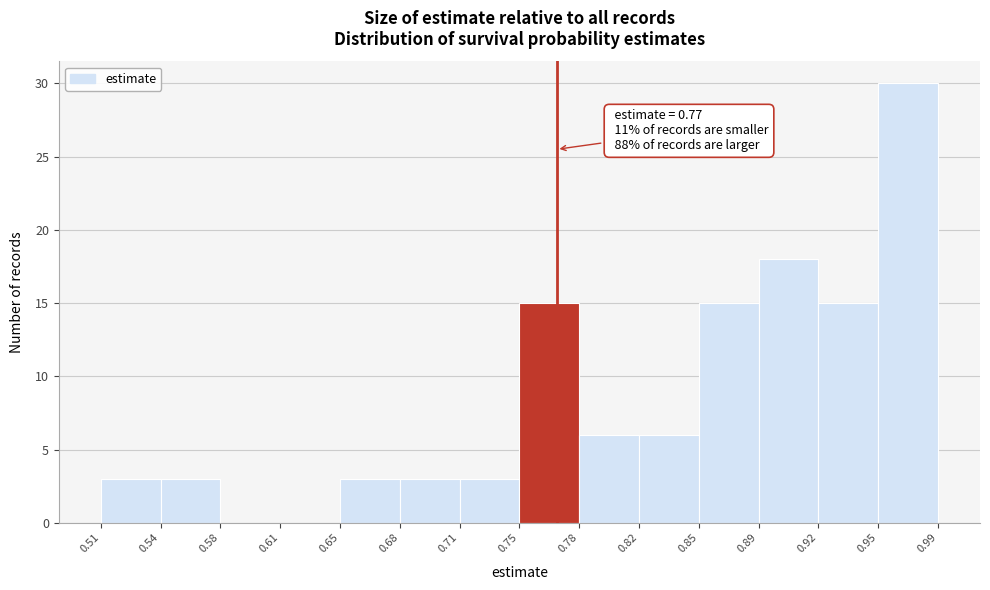

Which range on the x-axis has the tallest bar?

0.95 to 0.99